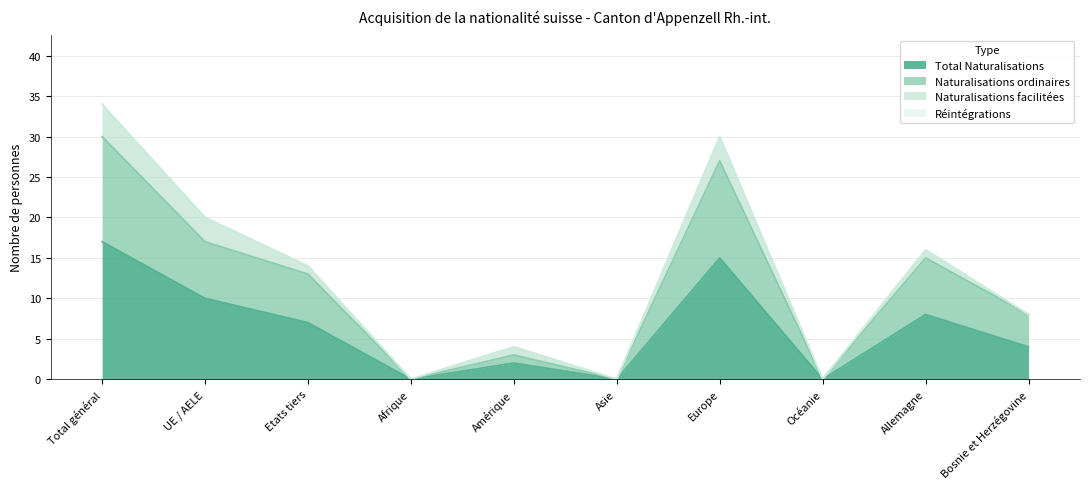

The value of Total Naturalisations at Afrique is -8. True or false?

False